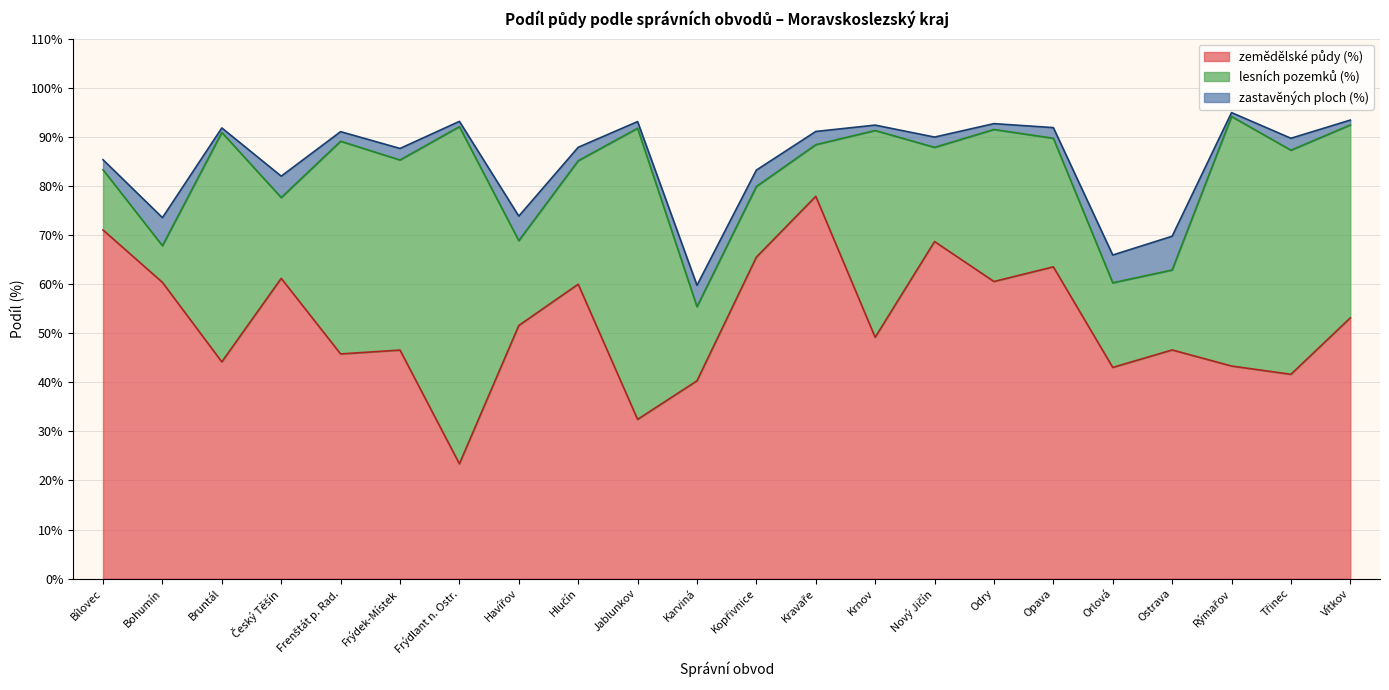

At which category does zastavěných ploch (%) reach its first local valley?

Bruntál